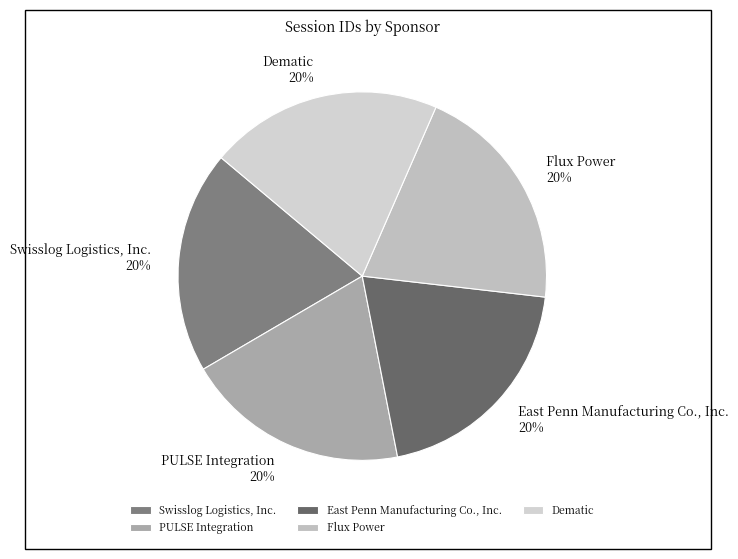

Is the sum of Swisslog Logistics, Inc. and Dematic greater than half?

No